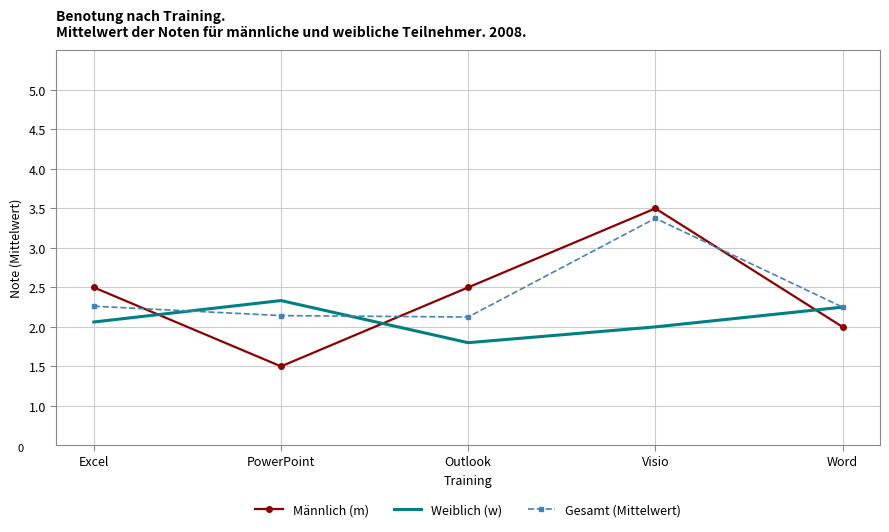

Read the Gesamt (Mittelwert) value at Outlook.

2.1